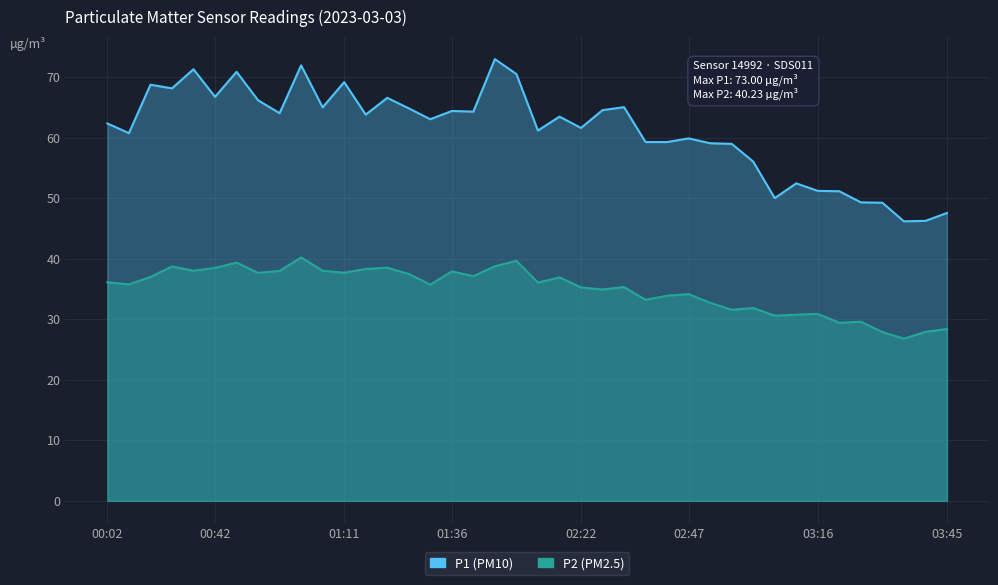

Reading left to right, transcribe all the data shown in this chart.

P1: 00:02=62.4	00:07=60.8	00:12=68.8	00:17=68.2	00:27=71.3	00:42=66.8	00:47=70.9	00:52=66.2	00:57=64.1	01:02=72.0	01:07=65.0	01:11=69.2	01:16=63.8	01:21=66.6	01:26=64.9	01:31=63.1	01:36=64.4	01:41=64.3	01:56=73.0	02:01=70.5	02:12=61.2	02:17=63.5	02:22=61.6	02:27=64.6	02:32=65.1	02:36=59.3	02:41=59.3	02:47=59.9	02:51=59.1	02:56=59.0	03:01=56.1	03:06=50.0	03:11=52.5	03:16=51.2	03:21=51.2	03:26=49.3	03:30=49.3	03:35=46.2	03:40=46.3	03:45=47.6
P2: 00:02=36.1	00:07=35.8	00:12=37.0	00:17=38.7	00:27=38.0	00:42=38.5	00:47=39.4	00:52=37.7	00:57=38.0	01:02=40.2	01:07=38.0	01:11=37.7	01:16=38.3	01:21=38.5	01:26=37.5	01:31=35.7	01:36=37.9	01:41=37.1	01:56=38.8	02:01=39.7	02:12=36.1	02:17=36.9	02:22=35.3	02:27=34.9	02:32=35.3	02:36=33.2	02:41=33.9	02:47=34.2	02:51=32.7	02:56=31.6	03:01=31.9	03:06=30.6	03:11=30.8	03:16=30.9	03:21=29.4	03:26=29.6	03:30=27.9	03:35=26.8	03:40=27.9	03:45=28.4